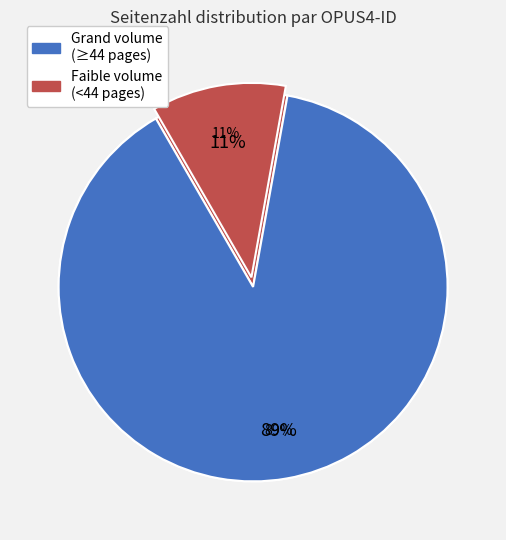

To the nearest percent, what is the difference between the largest and smallest slice percentages?

26%